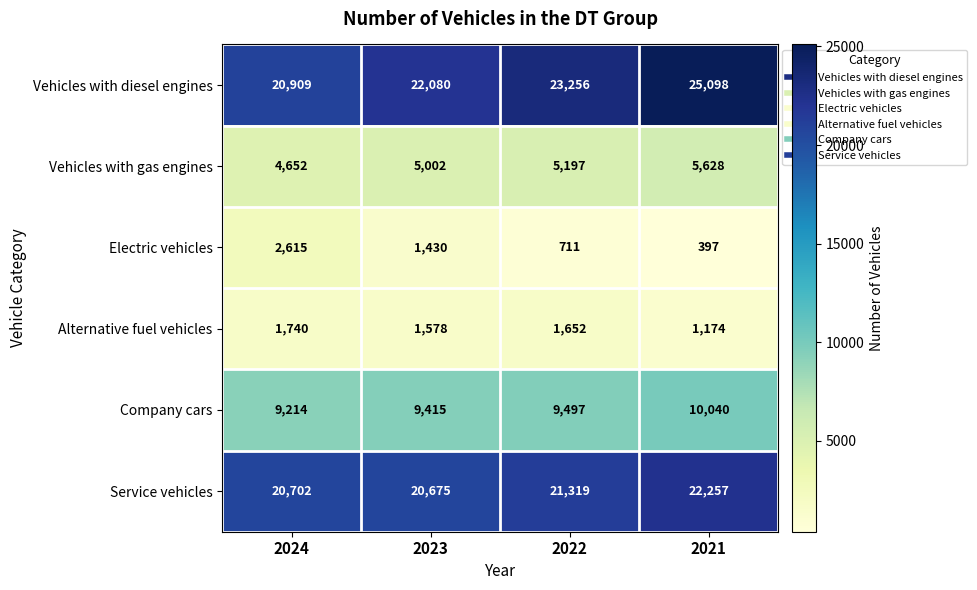

What is the difference between the highest and lowest values at 2024?

19169